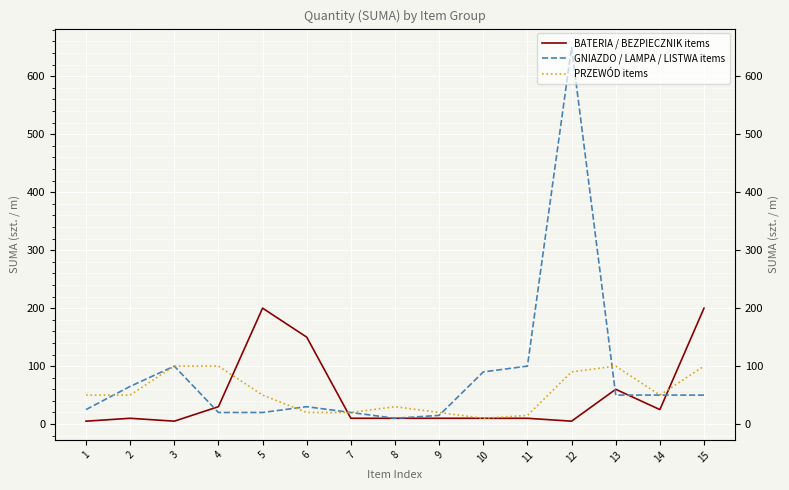

At which category does BATERIA / BEZPIECZNIK items reach its first local valley?

3